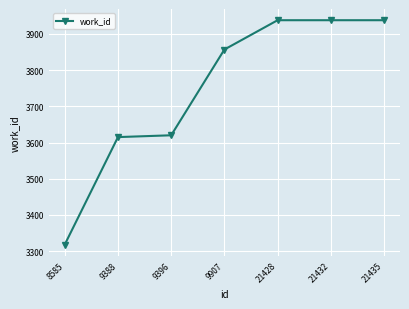

What is the greatest value displayed?

3938